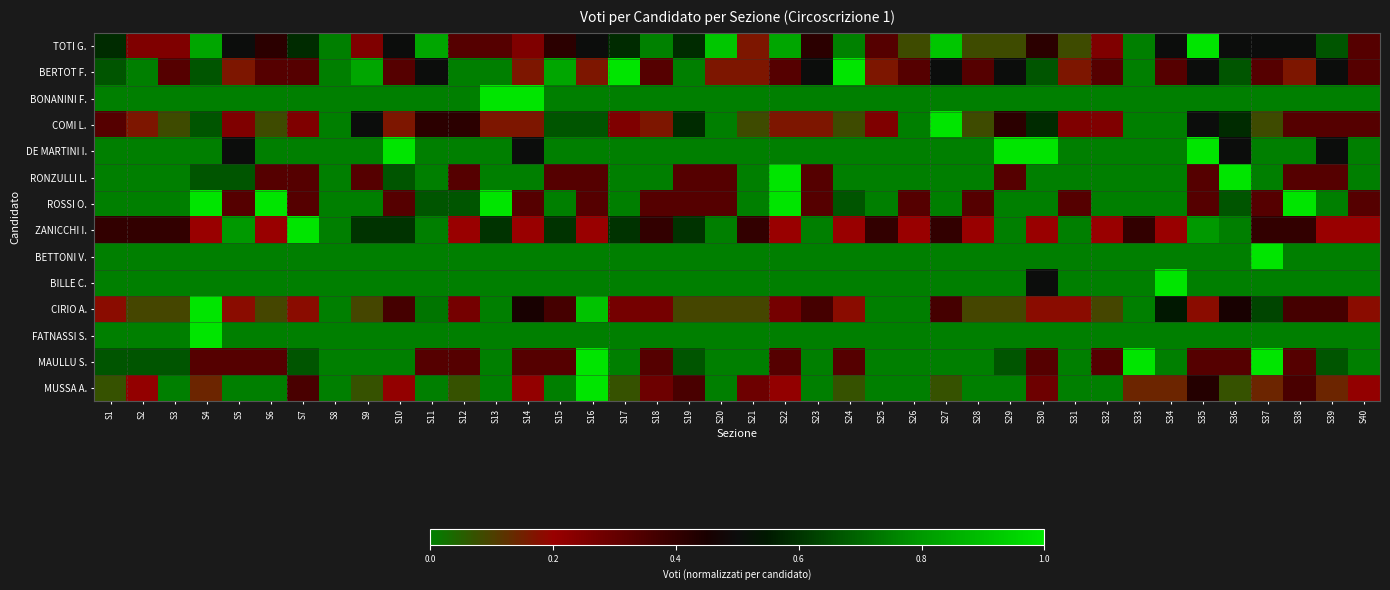

Reading left to right, list all the values displayed in this chart.

TOTI G.: S1=0.6	S2=0.2	S3=0.2	S4=0.8	S5=0.5	S6=0.4	S7=0.6	S8=0.0	S9=0.2	S10=0.5	S11=0.8	S12=0.3	S13=0.3	S14=0.2	S15=0.4	S16=0.5	S17=0.6	S18=0.8	S19=0.6	S20=0.9	S21=0.2	S22=0.8	S23=0.4	S24=0.8	S25=0.3	S26=0.1	S27=0.9	S28=0.1	S29=0.1	S30=0.4	S31=0.1	S32=0.2	S33=0.0	S34=0.5	S35=1.0	S36=0.5	S37=0.5	S38=0.5	S39=0.7	S40=0.3
BERTOT F.: S1=0.7	S2=0.0	S3=0.3	S4=0.7	S5=0.2	S6=0.3	S7=0.3	S8=0.0	S9=0.8	S10=0.3	S11=0.5	S12=0.0	S13=0.0	S14=0.2	S15=0.8	S16=0.2	S17=1.0	S18=0.3	S19=0.0	S20=0.2	S21=0.2	S22=0.3	S23=0.5	S24=1.0	S25=0.2	S26=0.3	S27=0.5	S28=0.3	S29=0.5	S30=0.7	S31=0.2	S32=0.3	S33=0.0	S34=0.3	S35=0.5	S36=0.7	S37=0.3	S38=0.2	S39=0.5	S40=0.3
BONANINI F.: S1=0.0	S2=0.0	S3=0.0	S4=0.0	S5=0.0	S6=0.0	S7=0.0	S8=0.0	S9=0.0	S10=0.0	S11=0.0	S12=0.0	S13=1.0	S14=1.0	S15=0.0	S16=0.0	S17=0.0	S18=0.0	S19=0.0	S20=0.0	S21=0.0	S22=0.0	S23=0.0	S24=0.0	S25=0.0	S26=0.0	S27=0.0	S28=0.0	S29=0.0	S30=0.0	S31=0.0	S32=0.0	S33=0.0	S34=0.0	S35=0.0	S36=0.0	S37=0.0	S38=0.0	S39=0.0	S40=0.0
COMI L.: S1=0.3	S2=0.2	S3=0.1	S4=0.7	S5=0.2	S6=0.1	S7=0.2	S8=0.0	S9=0.5	S10=0.2	S11=0.4	S12=0.4	S13=0.2	S14=0.2	S15=0.7	S16=0.7	S17=0.2	S18=0.2	S19=0.6	S20=0.0	S21=0.1	S22=0.2	S23=0.2	S24=0.1	S25=0.2	S26=0.0	S27=1.0	S28=0.1	S29=0.4	S30=0.6	S31=0.2	S32=0.2	S33=0.0	S34=0.0	S35=0.5	S36=0.6	S37=0.1	S38=0.3	S39=0.3	S40=0.3
DE MARTINI I.: S1=0.0	S2=0.0	S3=0.0	S4=0.0	S5=0.5	S6=0.0	S7=0.0	S8=0.0	S9=0.0	S10=1.0	S11=0.0	S12=0.0	S13=0.0	S14=0.5	S15=0.0	S16=0.0	S17=0.0	S18=0.0	S19=0.0	S20=0.0	S21=0.0	S22=0.0	S23=0.0	S24=0.0	S25=0.0	S26=0.0	S27=0.0	S28=0.0	S29=1.0	S30=1.0	S31=0.0	S32=0.0	S33=0.0	S34=0.0	S35=1.0	S36=0.5	S37=0.0	S38=0.0	S39=0.5	S40=0.0
RONZULLI L.: S1=0.0	S2=0.0	S3=0.0	S4=0.7	S5=0.7	S6=0.3	S7=0.3	S8=0.0	S9=0.3	S10=0.7	S11=0.0	S12=0.3	S13=0.0	S14=0.0	S15=0.3	S16=0.3	S17=0.0	S18=0.0	S19=0.3	S20=0.3	S21=0.0	S22=1.0	S23=0.3	S24=0.0	S25=0.0	S26=0.0	S27=0.0	S28=0.0	S29=0.3	S30=0.0	S31=0.0	S32=0.0	S33=0.0	S34=0.0	S35=0.3	S36=1.0	S37=0.0	S38=0.3	S39=0.3	S40=0.0
ROSSI O.: S1=0.0	S2=0.0	S3=0.0	S4=1.0	S5=0.3	S6=1.0	S7=0.3	S8=0.0	S9=0.0	S10=0.3	S11=0.7	S12=0.7	S13=1.0	S14=0.3	S15=0.0	S16=0.3	S17=0.0	S18=0.3	S19=0.3	S20=0.3	S21=0.0	S22=1.0	S23=0.3	S24=0.7	S25=0.0	S26=0.3	S27=0.0	S28=0.3	S29=0.0	S30=0.0	S31=0.3	S32=0.0	S33=0.0	S34=0.0	S35=0.3	S36=0.7	S37=0.3	S38=1.0	S39=0.0	S40=0.3
ZANICCHI I.: S1=0.4	S2=0.4	S3=0.4	S4=0.2	S5=0.8	S6=0.2	S7=1.0	S8=0.0	S9=0.6	S10=0.6	S11=0.0	S12=0.2	S13=0.6	S14=0.2	S15=0.6	S16=0.2	S17=0.6	S18=0.4	S19=0.6	S20=0.0	S21=0.4	S22=0.2	S23=0.0	S24=0.2	S25=0.4	S26=0.2	S27=0.4	S28=0.2	S29=0.0	S30=0.2	S31=0.0	S32=0.2	S33=0.4	S34=0.2	S35=0.8	S36=0.0	S37=0.4	S38=0.4	S39=0.2	S40=0.2
BETTONI V.: S1=0.0	S2=0.0	S3=0.0	S4=0.0	S5=0.0	S6=0.0	S7=0.0	S8=0.0	S9=0.0	S10=0.0	S11=0.0	S12=0.0	S13=0.0	S14=0.0	S15=0.0	S16=0.0	S17=0.0	S18=0.0	S19=0.0	S20=0.0	S21=0.0	S22=0.0	S23=0.0	S24=0.0	S25=0.0	S26=0.0	S27=0.0	S28=0.0	S29=0.0	S30=0.0	S31=0.0	S32=0.0	S33=0.0	S34=0.0	S35=0.0	S36=0.0	S37=1.0	S38=0.0	S39=0.0	S40=0.0
BILLE C.: S1=0.0	S2=0.0	S3=0.0	S4=0.0	S5=0.0	S6=0.0	S7=0.0	S8=0.0	S9=0.0	S10=0.0	S11=0.0	S12=0.0	S13=0.0	S14=0.0	S15=0.0	S16=0.0	S17=0.0	S18=0.0	S19=0.0	S20=0.0	S21=0.0	S22=0.0	S23=0.0	S24=0.0	S25=0.0	S26=0.0	S27=0.0	S28=0.0	S29=0.0	S30=0.5	S31=0.0	S32=0.0	S33=0.0	S34=1.0	S35=0.0	S36=0.0	S37=0.0	S38=0.0	S39=0.0	S40=0.0
CIRIO A.: S1=0.2	S2=0.1	S3=0.1	S4=1.0	S5=0.2	S6=0.1	S7=0.2	S8=0.0	S9=0.1	S10=0.4	S11=0.7	S12=0.3	S13=0.0	S14=0.5	S15=0.4	S16=0.9	S17=0.3	S18=0.3	S19=0.1	S20=0.1	S21=0.1	S22=0.3	S23=0.4	S24=0.2	S25=0.0	S26=0.0	S27=0.4	S28=0.1	S29=0.1	S30=0.2	S31=0.2	S32=0.1	S33=0.0	S34=0.5	S35=0.2	S36=0.5	S37=0.6	S38=0.4	S39=0.4	S40=0.2
FATNASSI S.: S1=0.0	S2=0.0	S3=0.0	S4=1.0	S5=0.0	S6=0.0	S7=0.0	S8=0.0	S9=0.0	S10=0.0	S11=0.0	S12=0.0	S13=0.0	S14=0.0	S15=0.0	S16=0.0	S17=0.0	S18=0.0	S19=0.0	S20=0.0	S21=0.0	S22=0.0	S23=0.0	S24=0.0	S25=0.0	S26=0.0	S27=0.0	S28=0.0	S29=0.0	S30=0.0	S31=0.0	S32=0.0	S33=0.0	S34=0.0	S35=0.0	S36=0.0	S37=0.0	S38=0.0	S39=0.0	S40=0.0
MAULLU S.: S1=0.7	S2=0.7	S3=0.7	S4=0.3	S5=0.3	S6=0.3	S7=0.7	S8=0.0	S9=0.0	S10=0.0	S11=0.3	S12=0.3	S13=0.0	S14=0.3	S15=0.3	S16=1.0	S17=0.0	S18=0.3	S19=0.7	S20=0.0	S21=0.0	S22=0.3	S23=0.0	S24=0.3	S25=0.0	S26=0.0	S27=0.0	S28=0.0	S29=0.7	S30=0.3	S31=0.0	S32=0.3	S33=1.0	S34=0.0	S35=0.3	S36=0.3	S37=1.0	S38=0.3	S39=0.7	S40=0.0
MUSSA A.: S1=0.1	S2=0.2	S3=0.0	S4=0.1	S5=0.0	S6=0.0	S7=0.4	S8=0.0	S9=0.1	S10=0.2	S11=0.0	S12=0.1	S13=0.0	S14=0.2	S15=0.0	S16=1.0	S17=0.1	S18=0.3	S19=0.4	S20=0.0	S21=0.3	S22=0.2	S23=0.0	S24=0.1	S25=0.0	S26=0.0	S27=0.1	S28=0.0	S29=0.0	S30=0.3	S31=0.0	S32=0.0	S33=0.1	S34=0.1	S35=0.4	S36=0.1	S37=0.1	S38=0.4	S39=0.1	S40=0.2